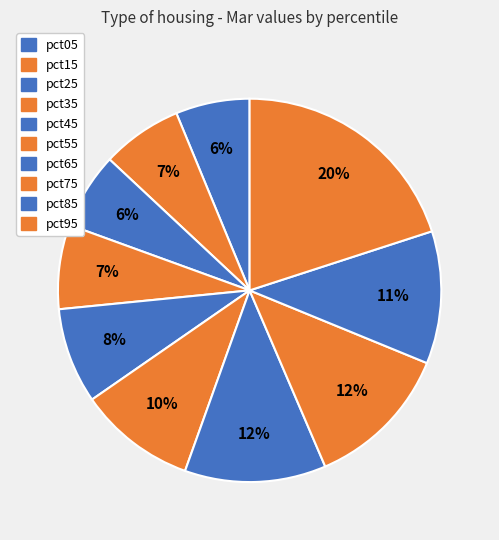

What is the smallest slice in the pie chart?

pct05